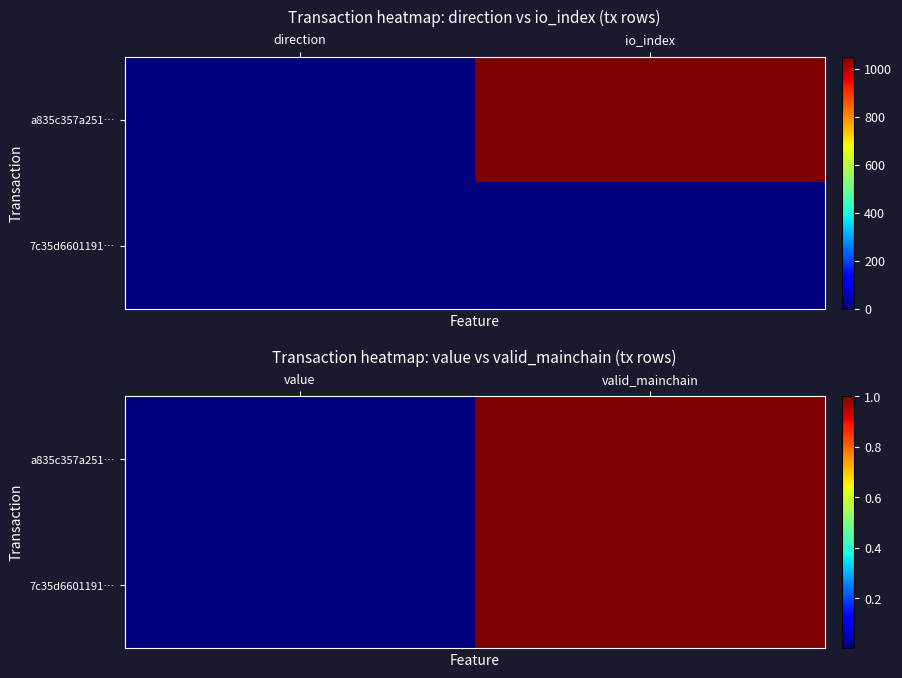

True or false: a835c357a251… has a value of 0.0 at value.

True